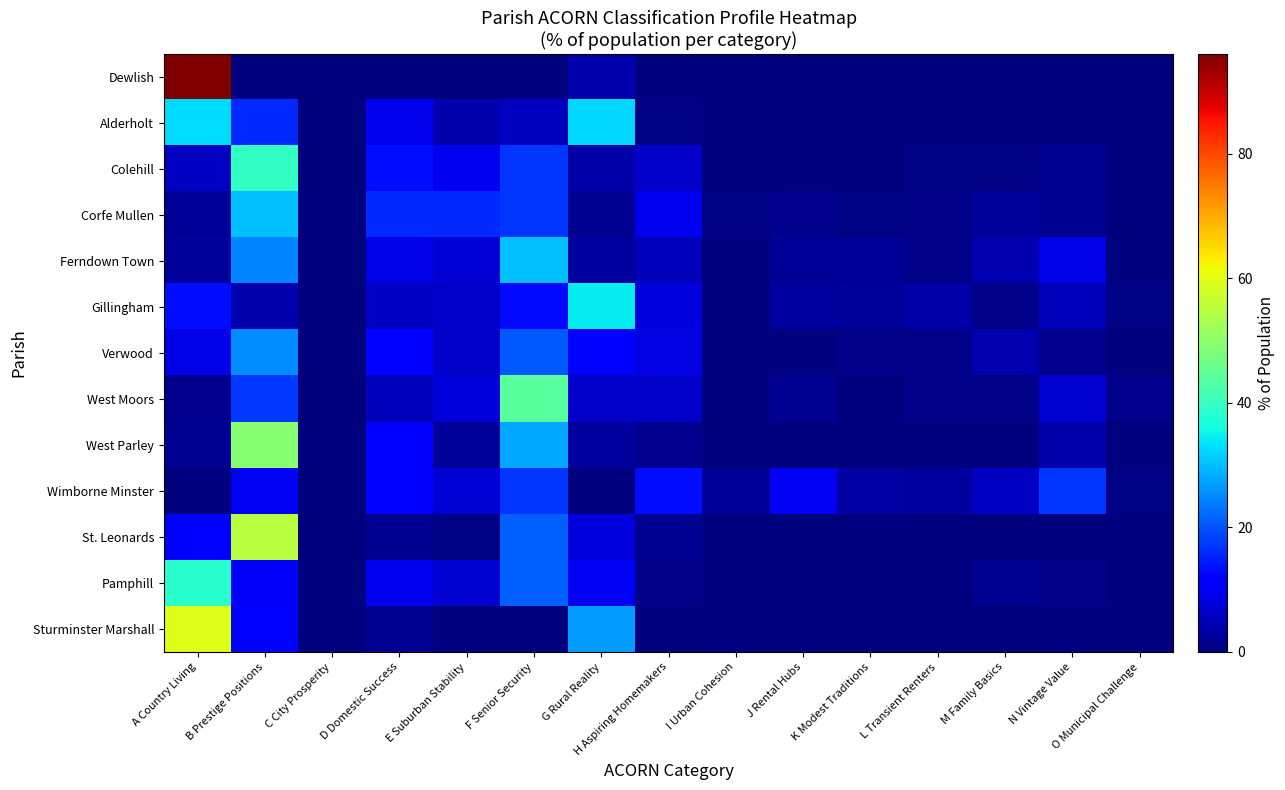

Rank the series at B Prestige Positions from highest to lowest value.

St. Leonards, West Parley, Colehill, Corfe Mullen, Verwood, Ferndown Town, West Moors, Alderholt, Sturminster Marshall, Pamphill, Wimborne Minster, Gillingham, Dewlish